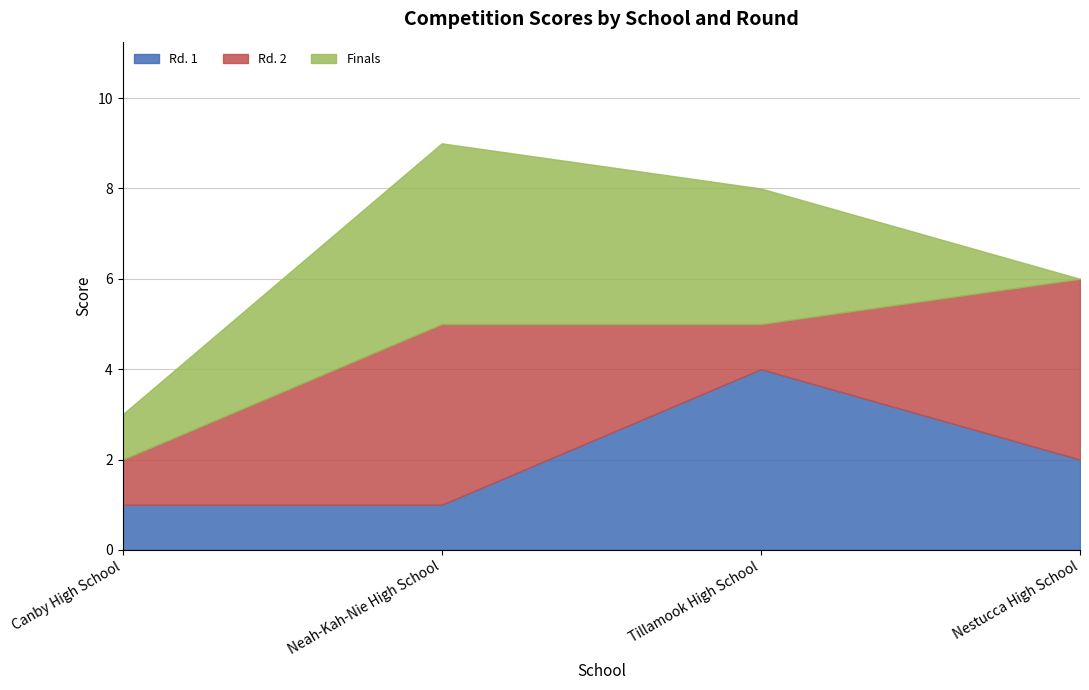

Rank the categories by Rd. 1 value from highest to lowest.

Tillamook High School, Nestucca High School, Canby High School, Neah-Kah-Nie High School